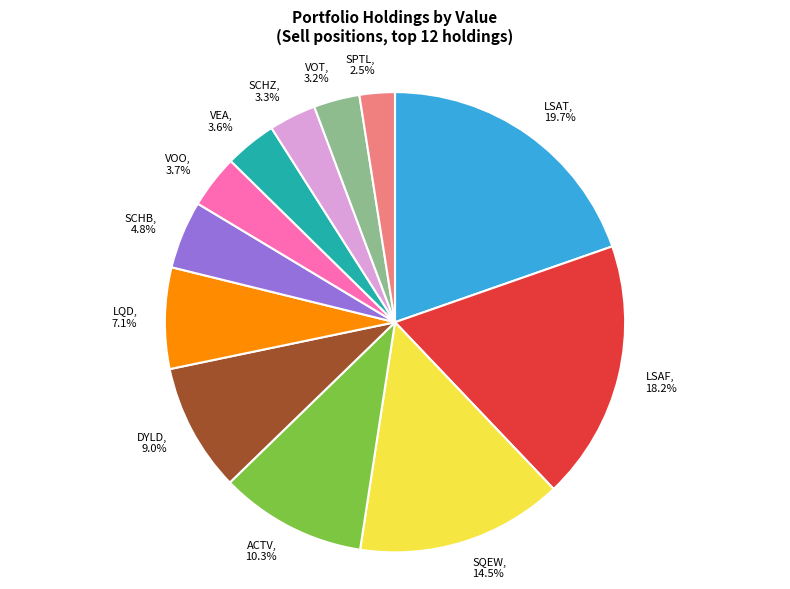

Between LSAT and SQEW, which is larger?

LSAT